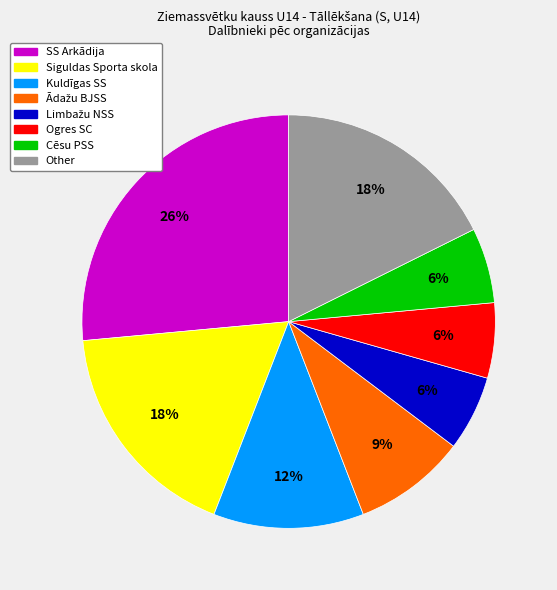

Which category has the biggest portion of the pie?

SS Arkādija